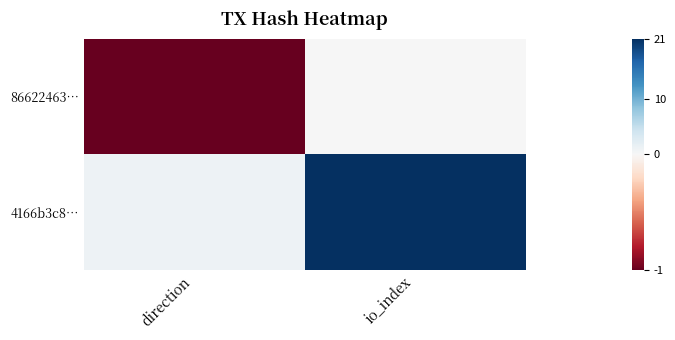

Which series has the largest range (max minus min)?

4166b3c8…